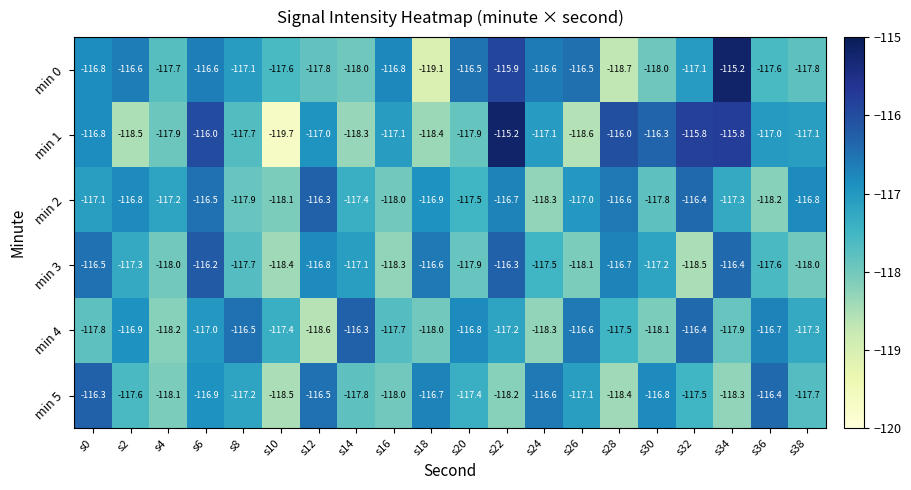

At which category is the sum across all series the highest?

s6